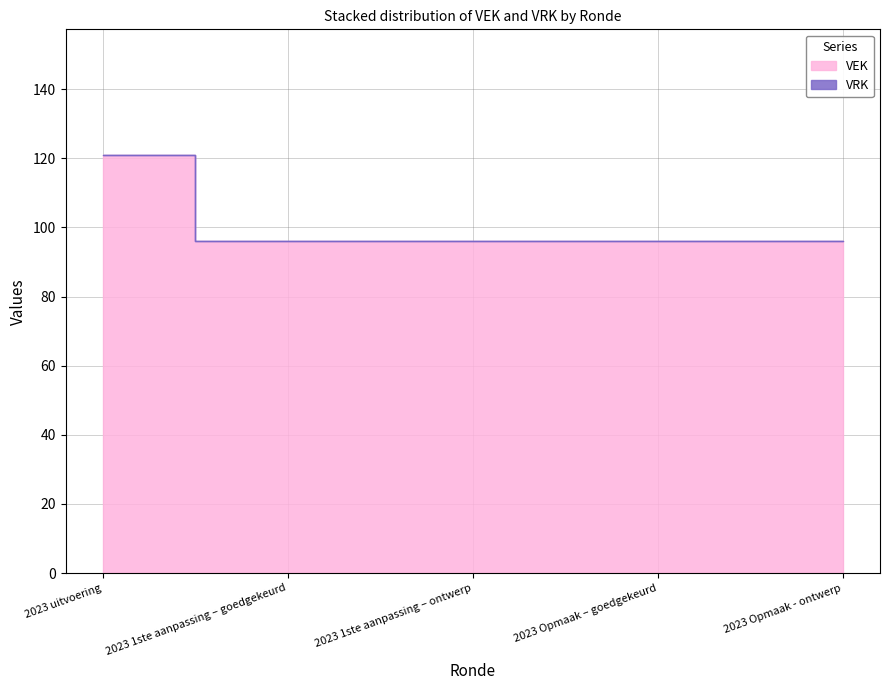

Read the value at 2023 1ste aanpassing – ontwerp, to the nearest 5.

95